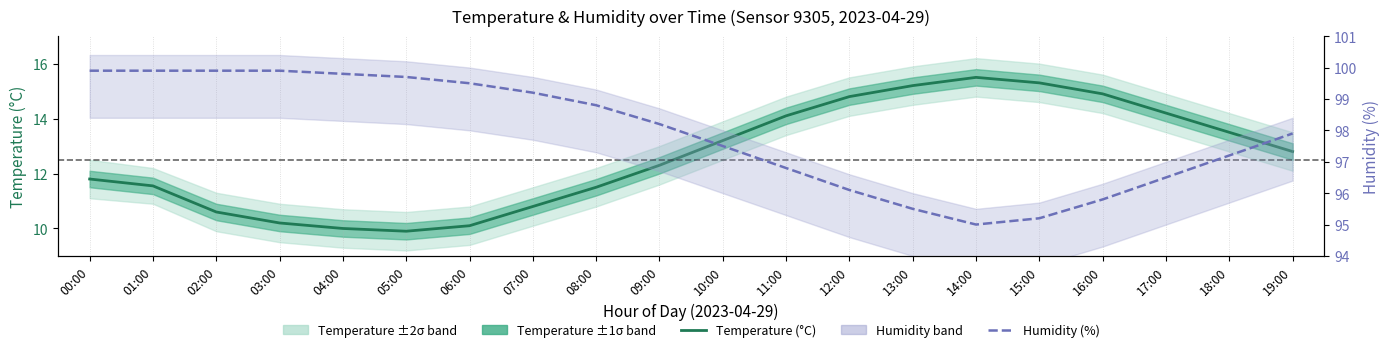

Reading left to right, transcribe all the data shown in this chart.

Temperature (°C): 00:00=11.8	01:00=11.6	02:00=10.6	03:00=10.2	04:00=10.0	05:00=9.9	06:00=10.1	07:00=10.8	08:00=11.5	09:00=12.3	10:00=13.2	11:00=14.1	12:00=14.8	13:00=15.2	14:00=15.5	15:00=15.3	16:00=14.9	17:00=14.2	18:00=13.5	19:00=12.8
Humidity (%): 00:00=99.9	01:00=99.9	02:00=99.9	03:00=99.9	04:00=99.8	05:00=99.7	06:00=99.5	07:00=99.2	08:00=98.8	09:00=98.2	10:00=97.5	11:00=96.8	12:00=96.1	13:00=95.5	14:00=95.0	15:00=95.2	16:00=95.8	17:00=96.5	18:00=97.2	19:00=97.9